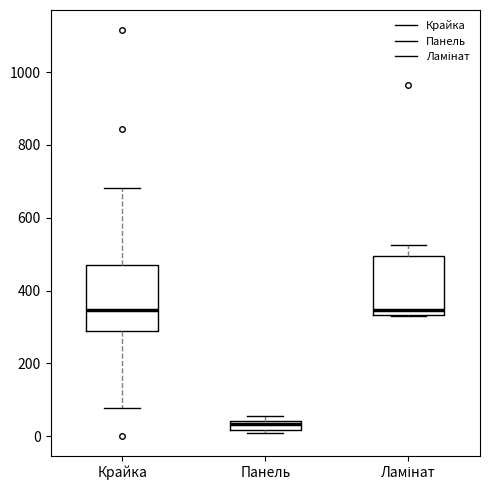

Which box's median line is the lowest?

Панель